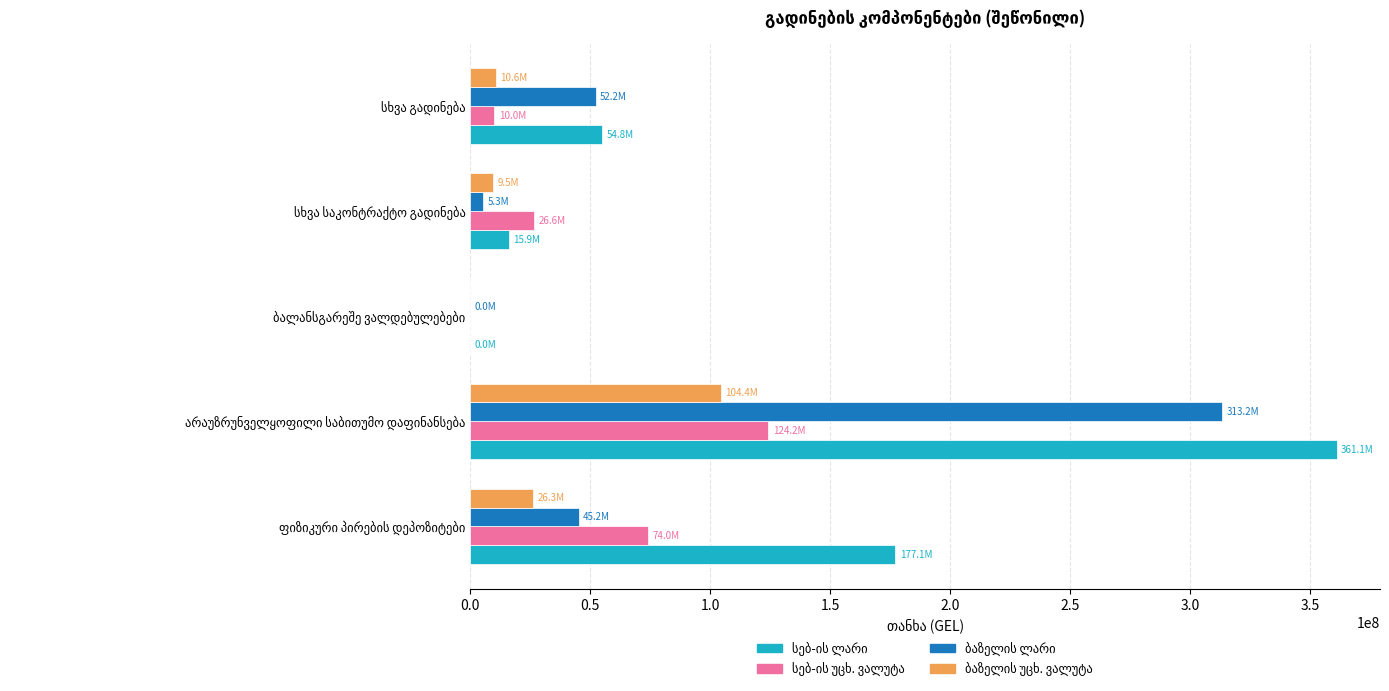

What is the difference between the second highest and second lowest values in the ბაზელის ლარი series?

46903478.2